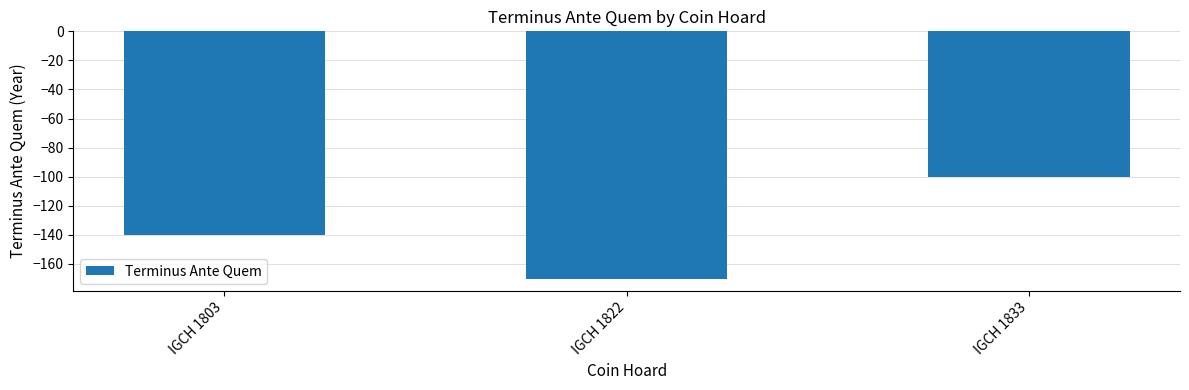

How many values are between -170 and -100?

3